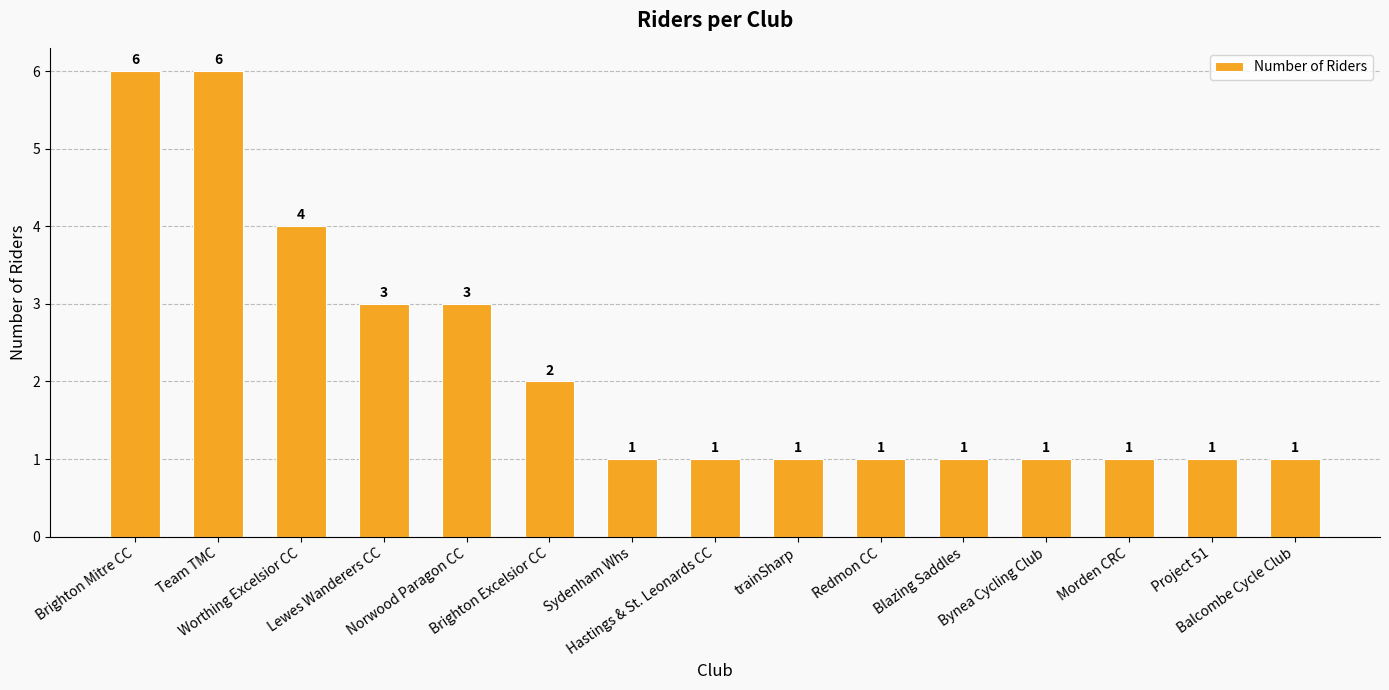

Are the bars grouped side by side (vs. stacked)?

No